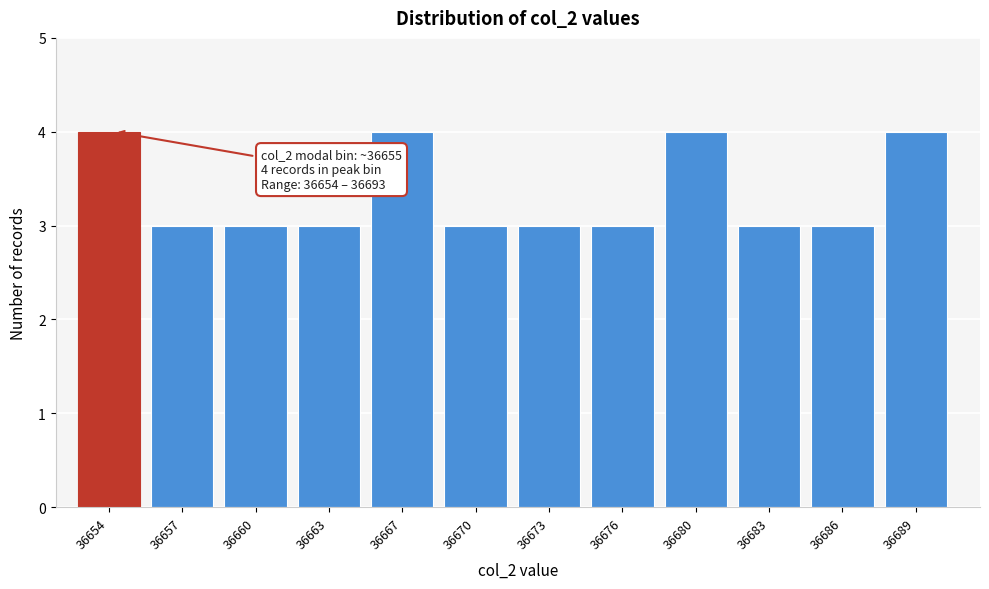

Reading left to right, what are all the values shown in this chart?

4	3	3	3	4	3	3	3	4	3	3	4